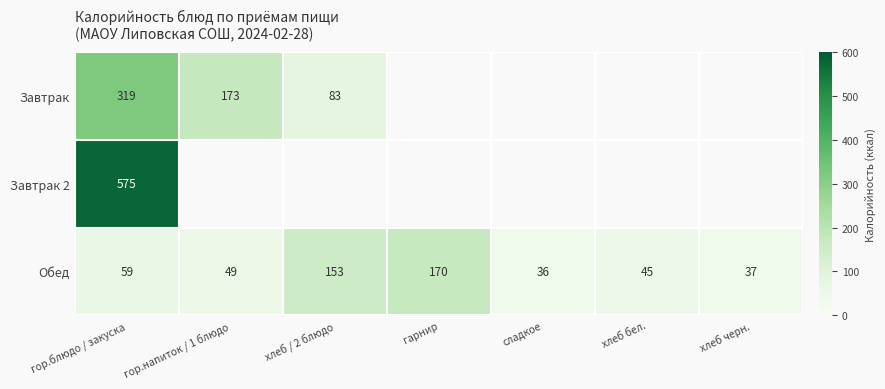

Read the Обед value at хлеб / 2 блюдо, to the nearest 10.

150